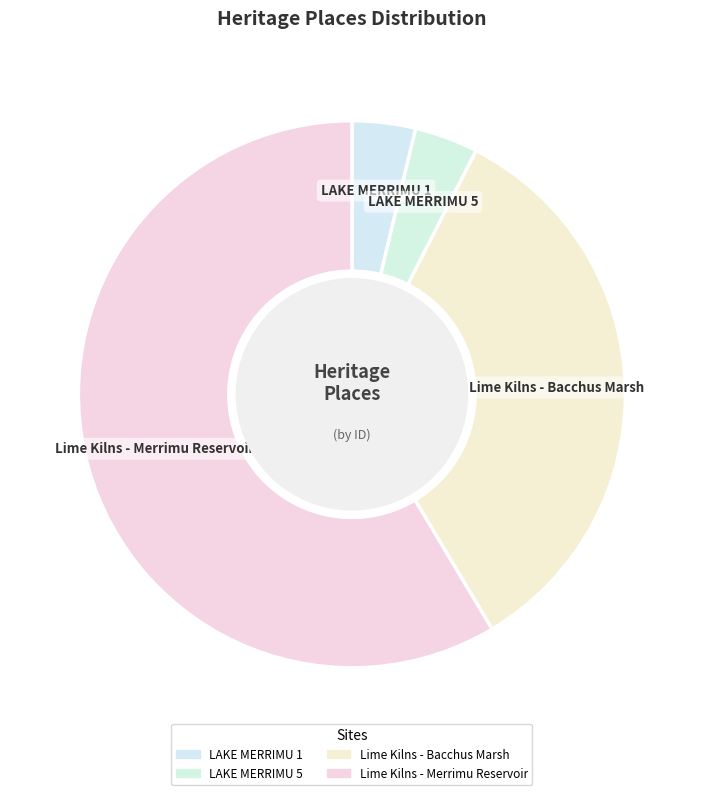

How many segments does this pie chart have?

4